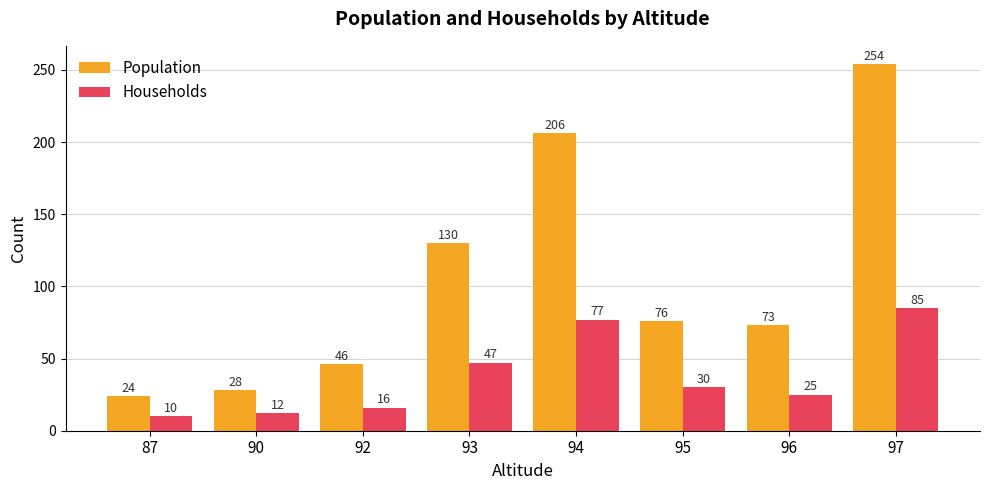

Reading left to right, extract all data points from this chart.

Population: 87=24	90=28	92=46	93=130	94=206	95=76	96=73	97=254
Households: 87=10	90=12	92=16	93=47	94=77	95=30	96=25	97=85